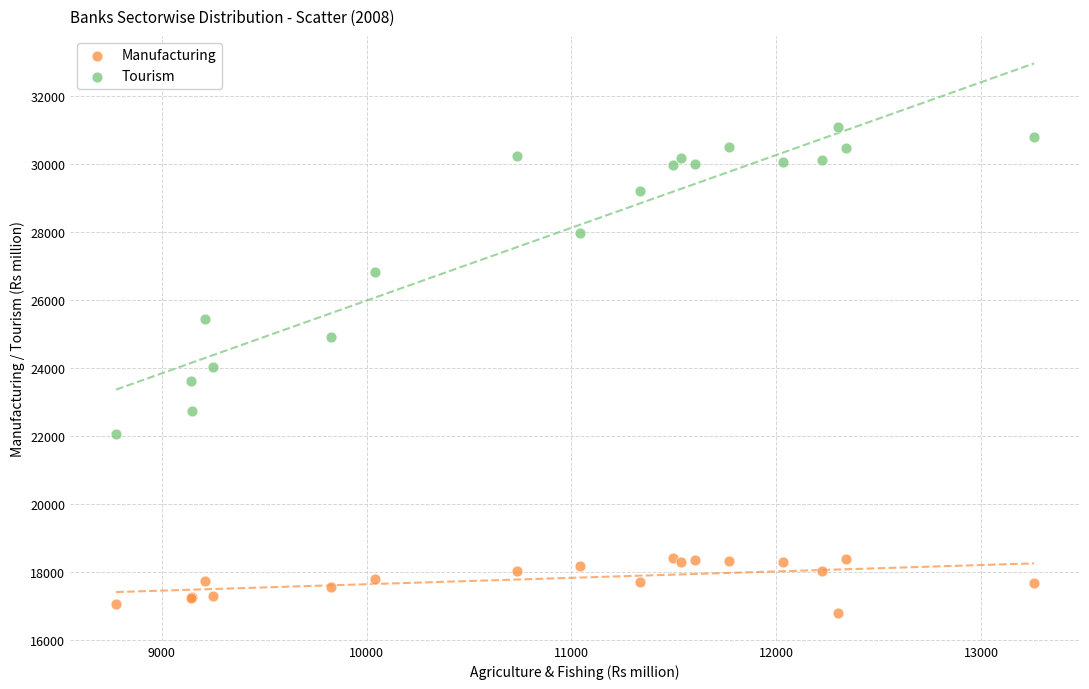

Which series contains the lowest Y value?

Manufacturing